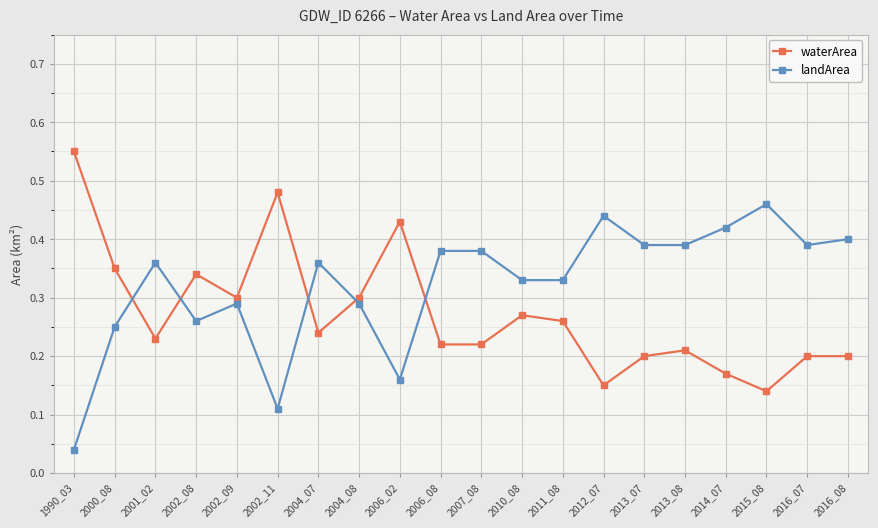

Which category has the highest value across all series?

1990_03